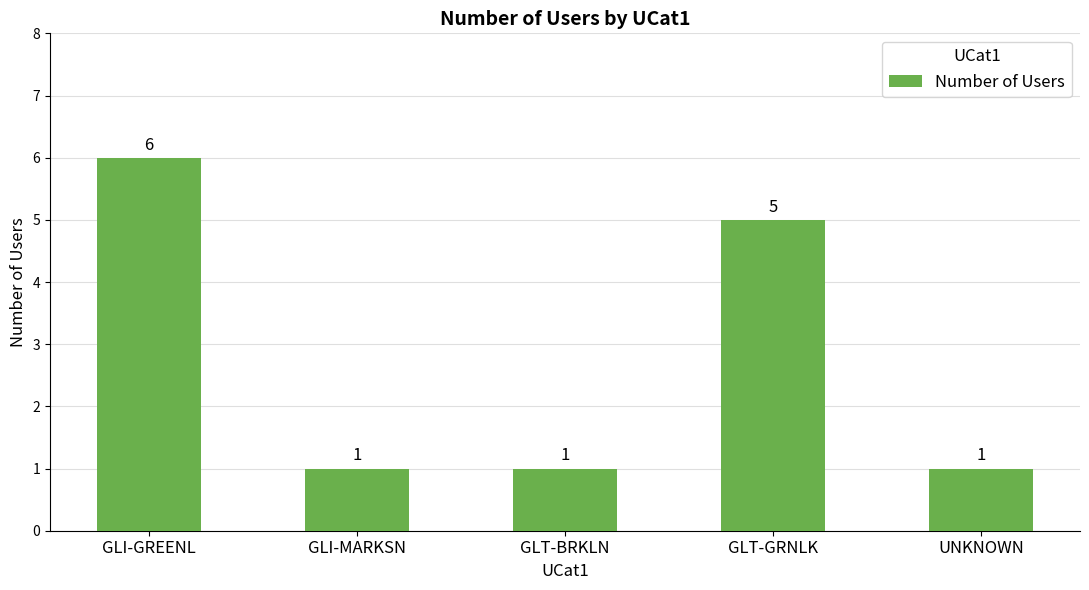

How many values are between 1 and 5?

4